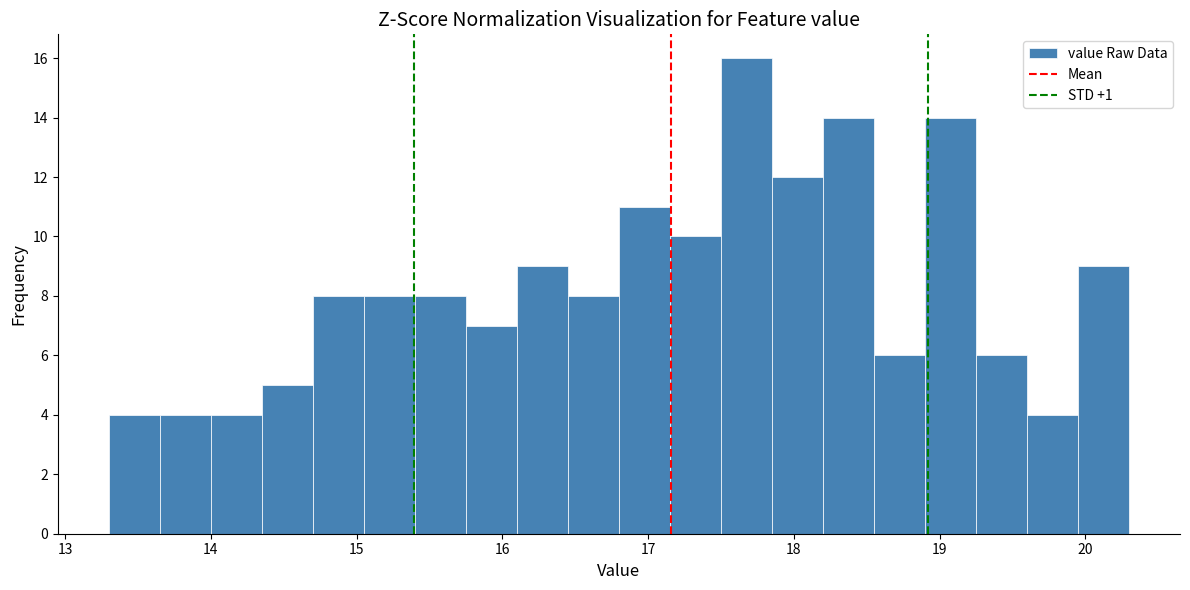

Read against the x-axis, roughly where is the centre of the tallest bar?

17.7